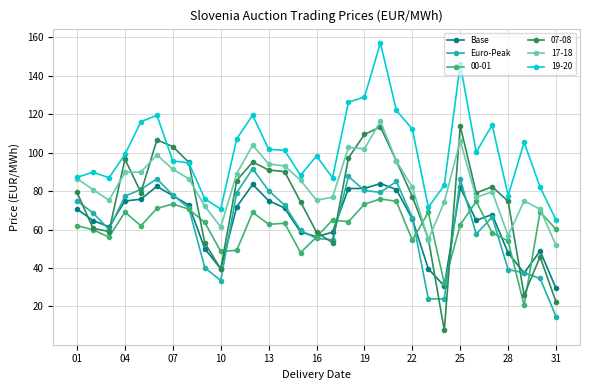

True or false: Euro-Peak and 19-20 intersect in this chart.

False